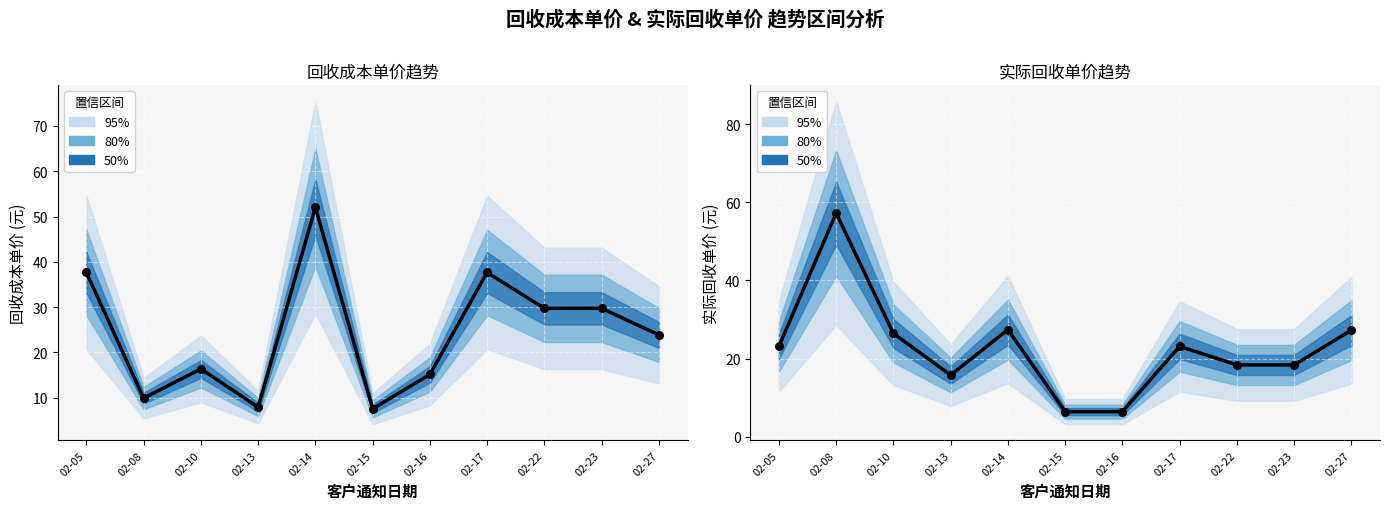

At which category is the sum across all series the highest?

02-14